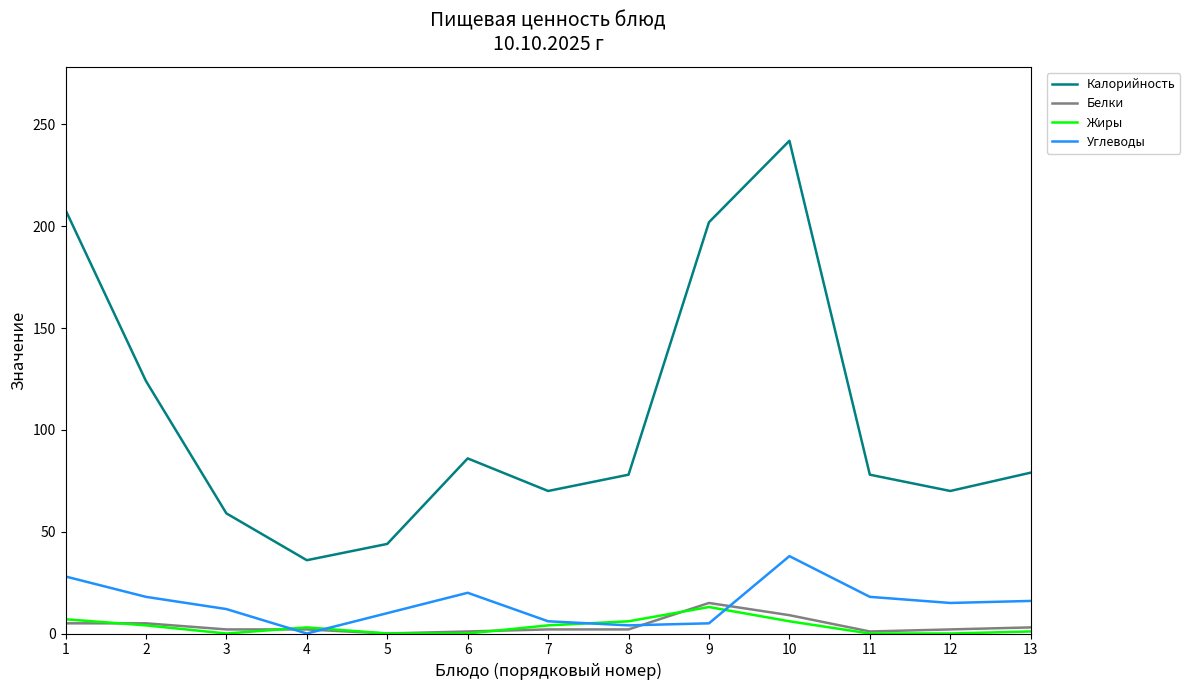

True or false: Углеводы and Калорийность intersect in this chart.

False